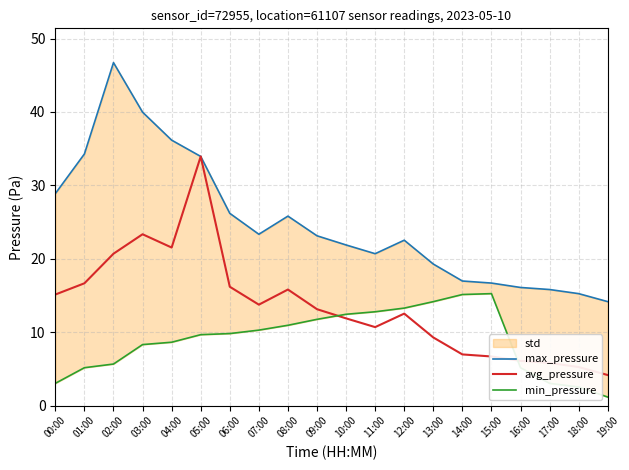

True or false: min_pressure has more than 0 interior local peaks.

True